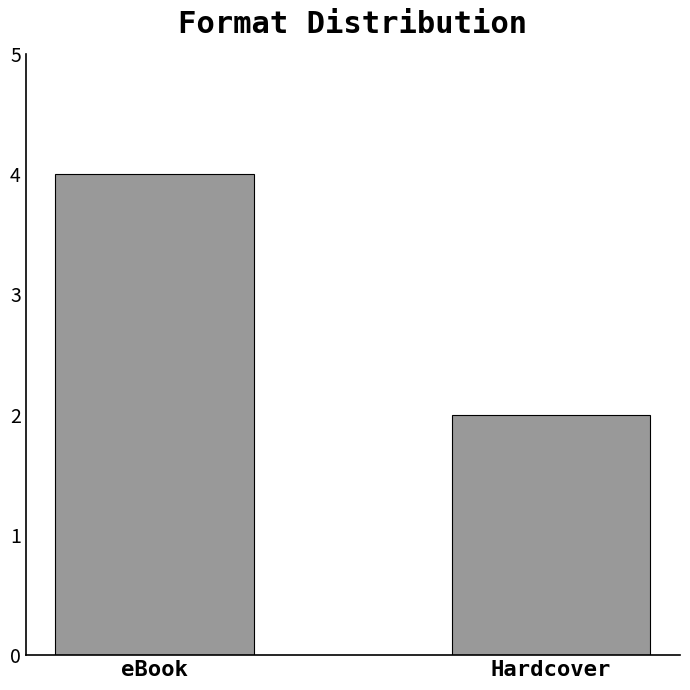

What is the difference between the values at Hardcover and eBook?

2